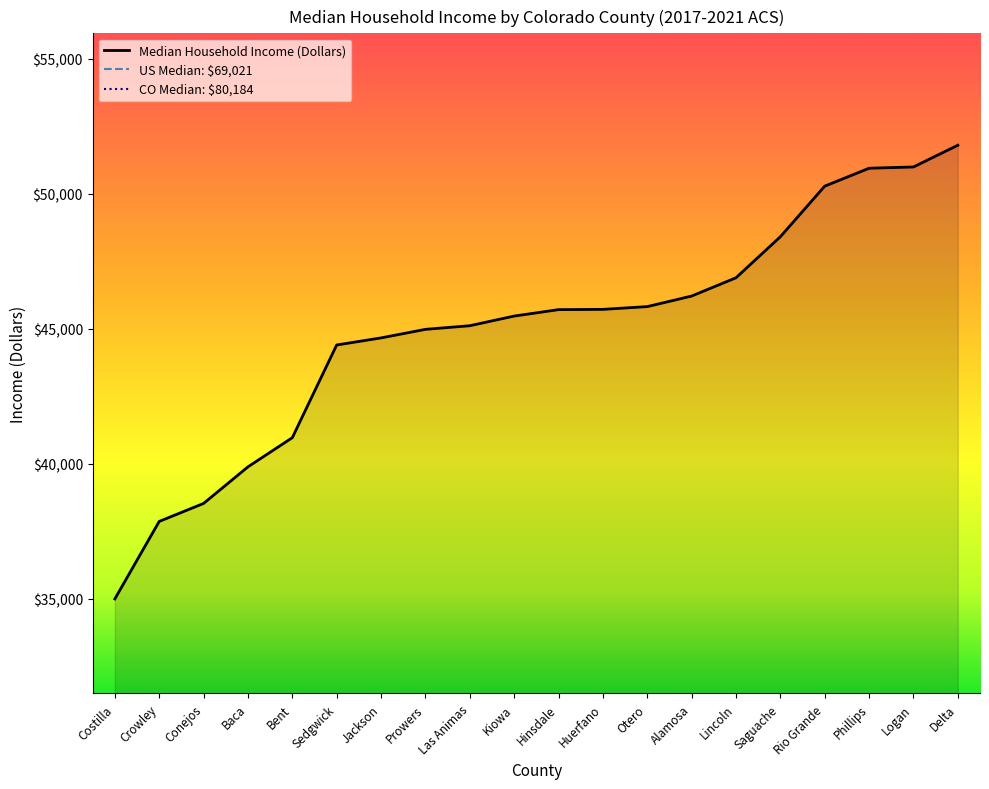

List the labels in order of value, smallest first.

Costilla, Crowley, Conejos, Baca, Bent, Sedgwick, Jackson, Prowers, Las Animas, Kiowa, Hinsdale, Huerfano, Otero, Alamosa, Lincoln, Saguache, Rio Grande, Phillips, Logan, Delta